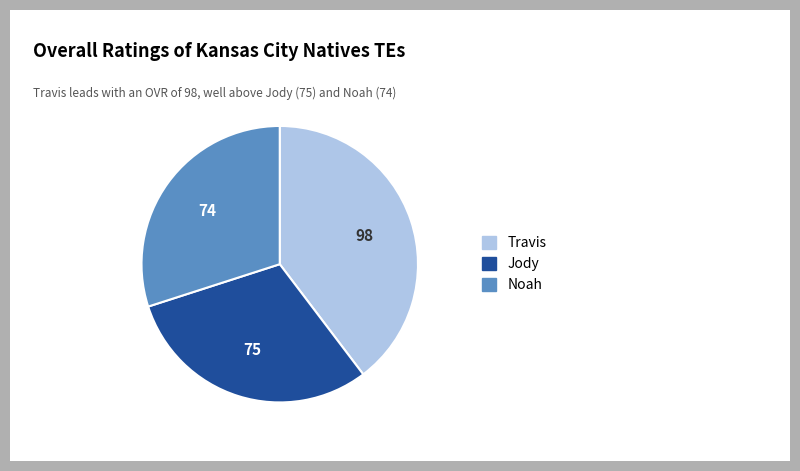

Is Travis the majority of the pie?

No